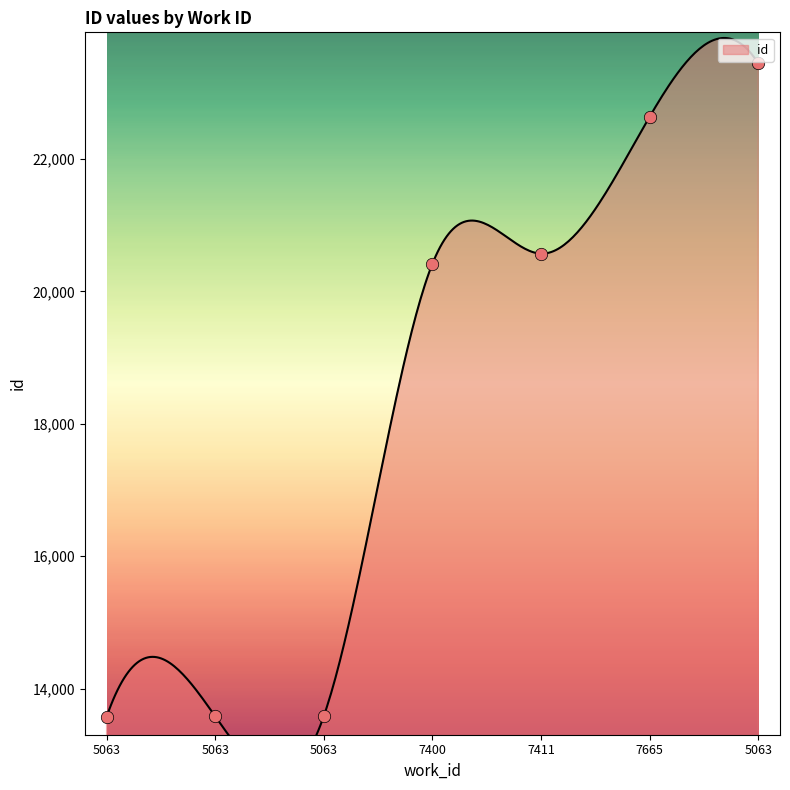

Approximately how many times larger is the value at 5063 compared to 7400?

0.7